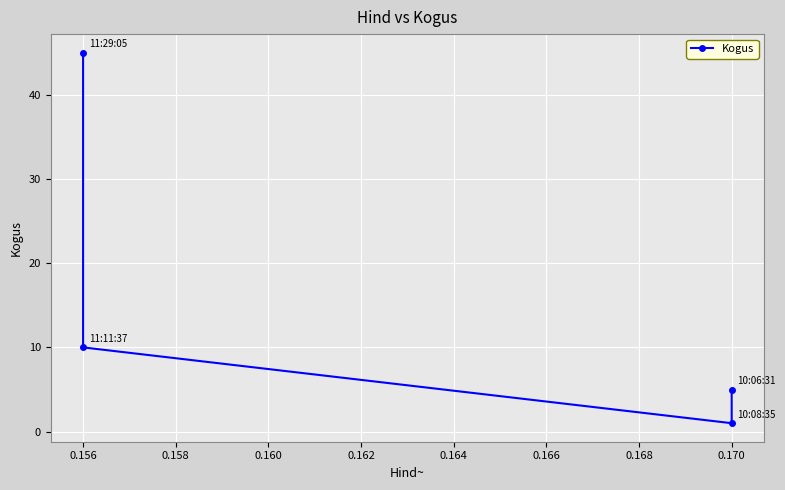

At which label is the value closest to 23?

0.156